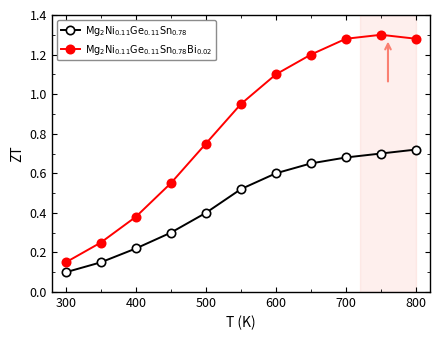

At how many categories does at least one series exceed 0?

11